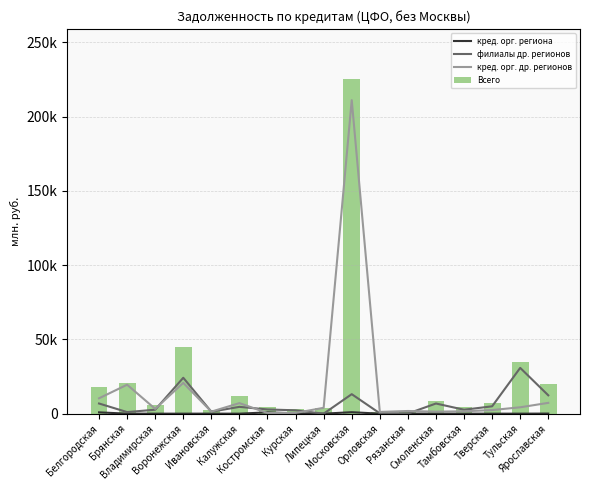

At how many categories does at least one series exceed 22110?

3